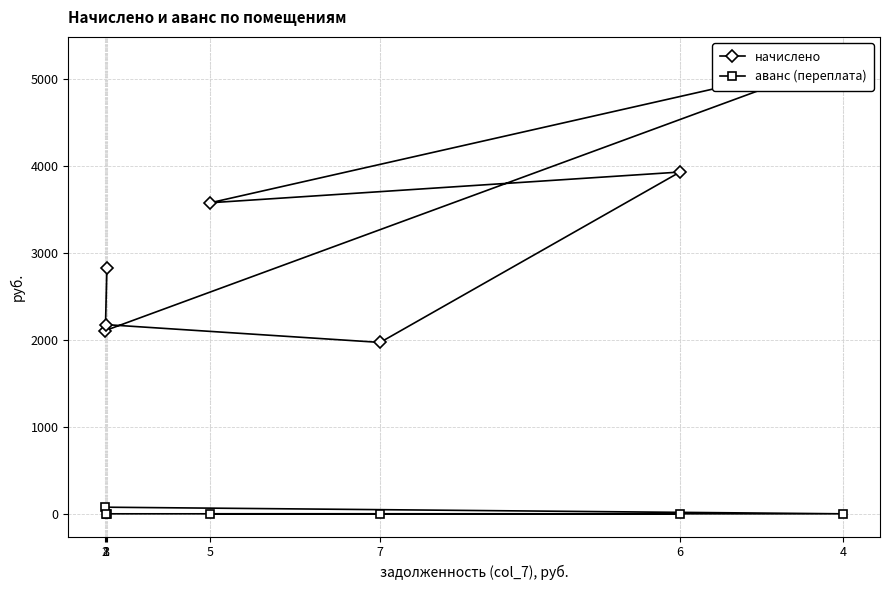

The value of начислено at 8 is 3911.6. True or false?

False